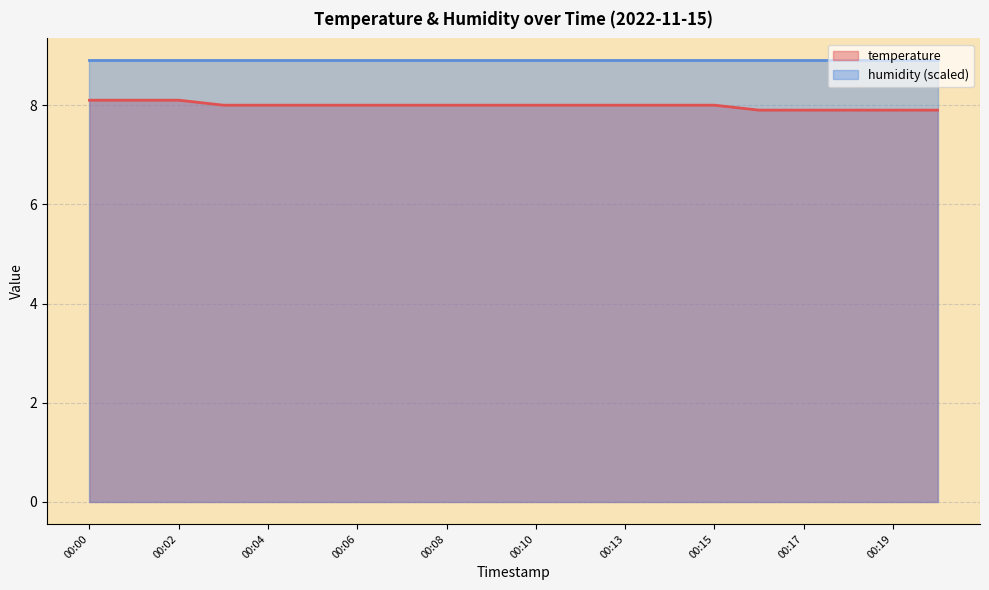

True or false: the data has more than 0 interior local peaks.

False